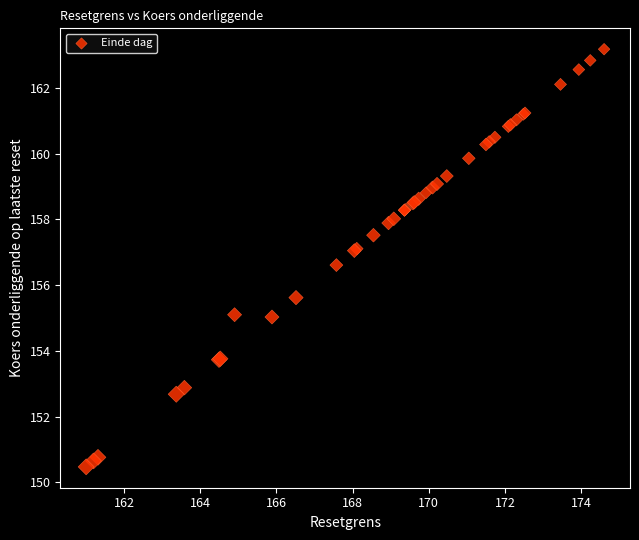

What Y value in the scatter plot is closest to 156?

155.6